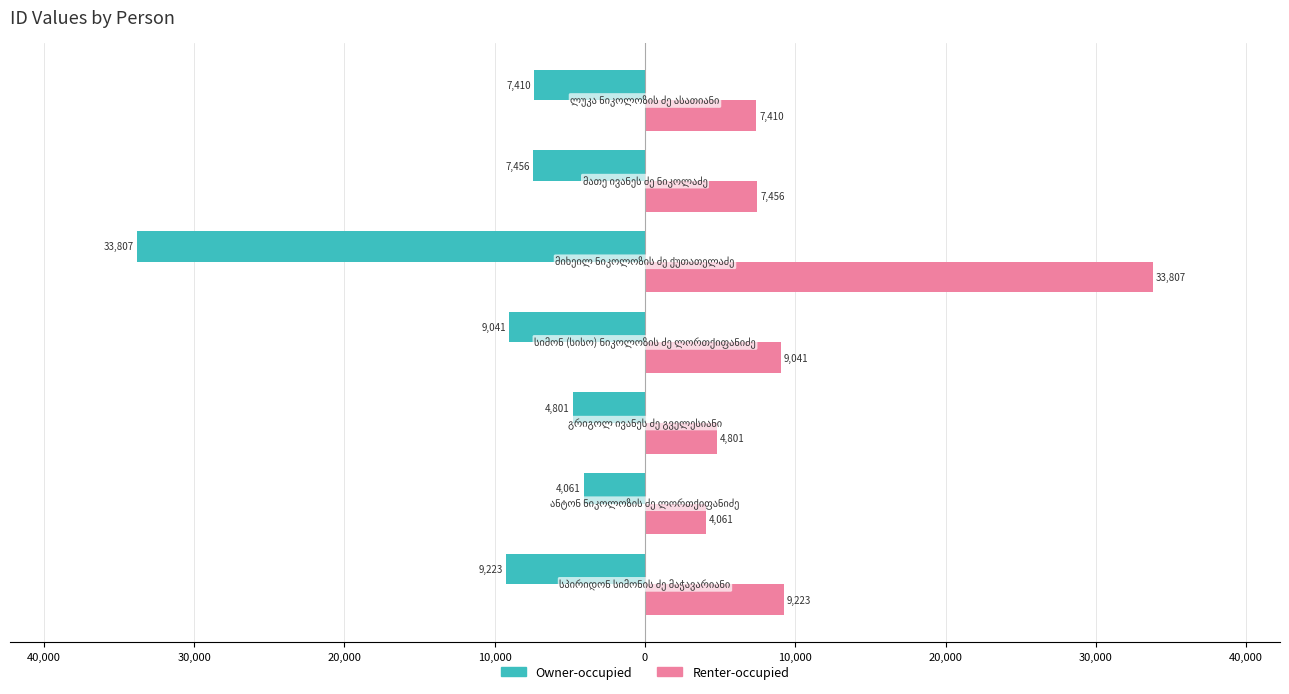

What are all the series names shown in the legend?

Owner-occupied, Renter-occupied